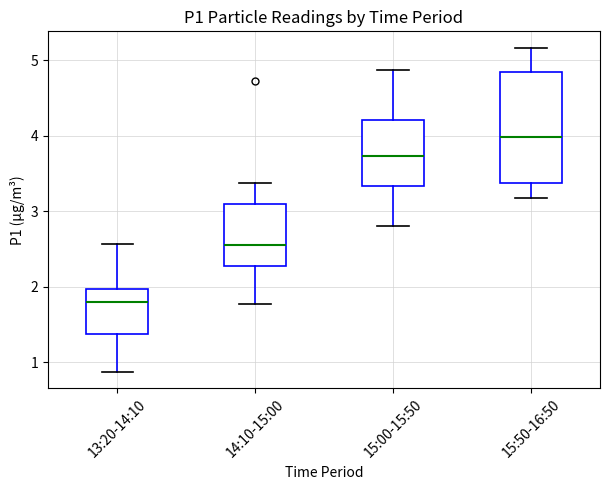

Which box has the lowest median line?

13:20-14:10